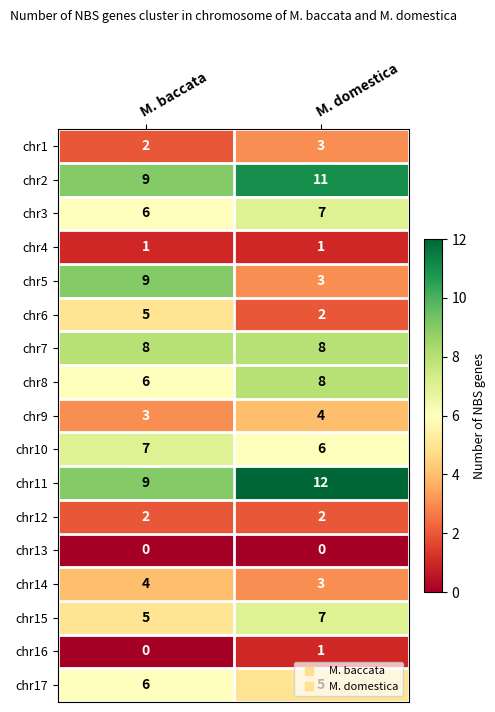

What is the greatest value displayed?

12